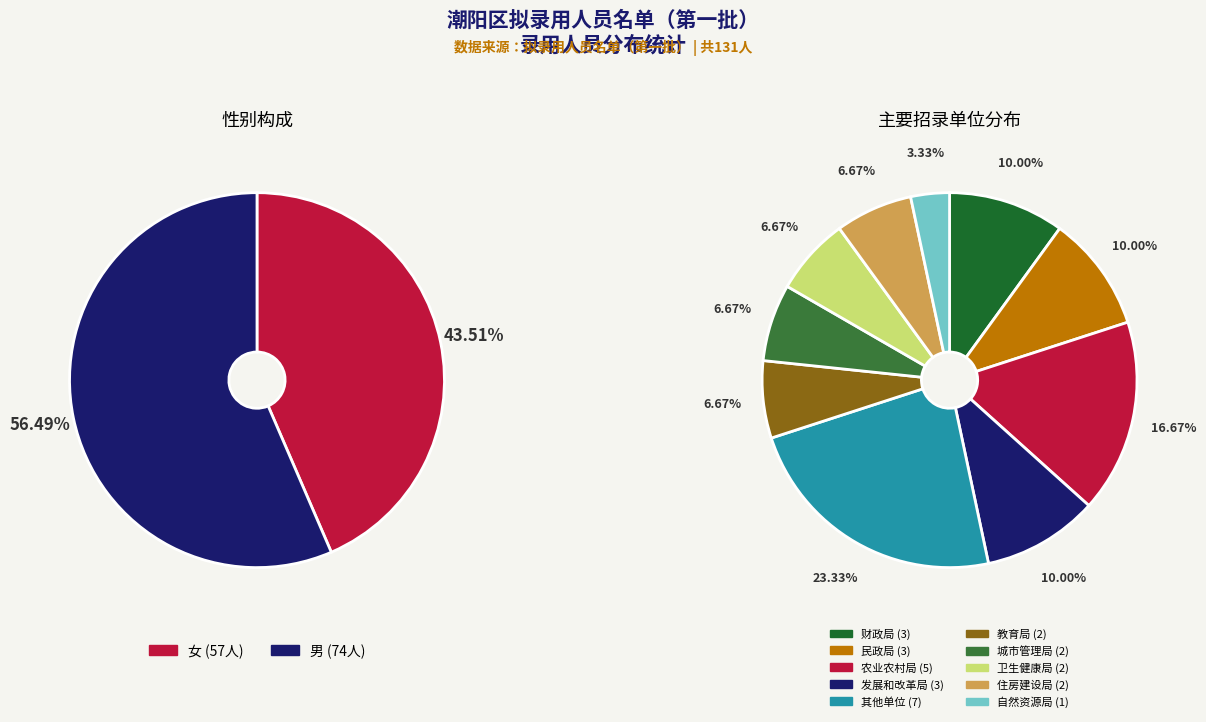

What is the largest slice in the pie chart?

男